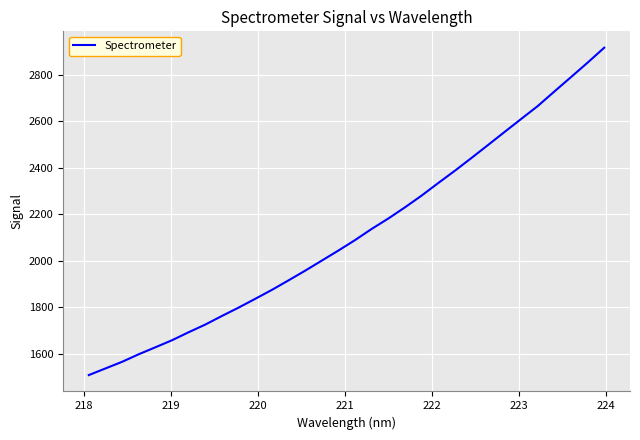

What is the difference between the maximum and minimum values?

1407.9